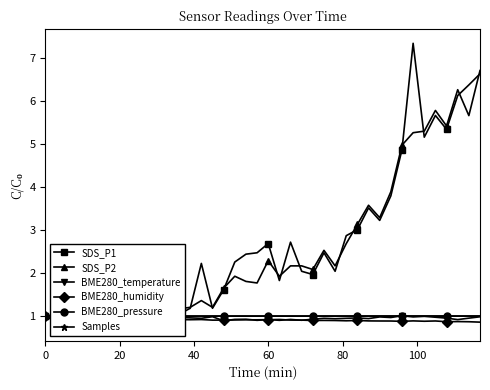

True or false: BME280_pressure has more than 2 points higher than both neighbors.

True